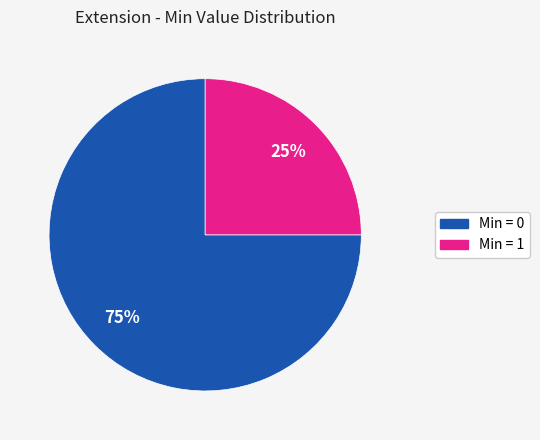

Between Min = 0 and Min = 1, which is larger?

Min = 0